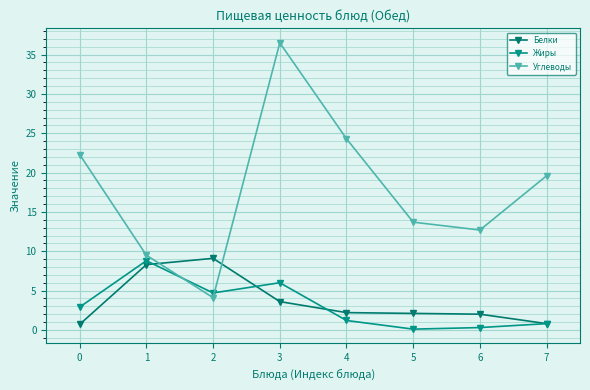

What is the value of the Углеводы point at the 3rd from the left?

4.1